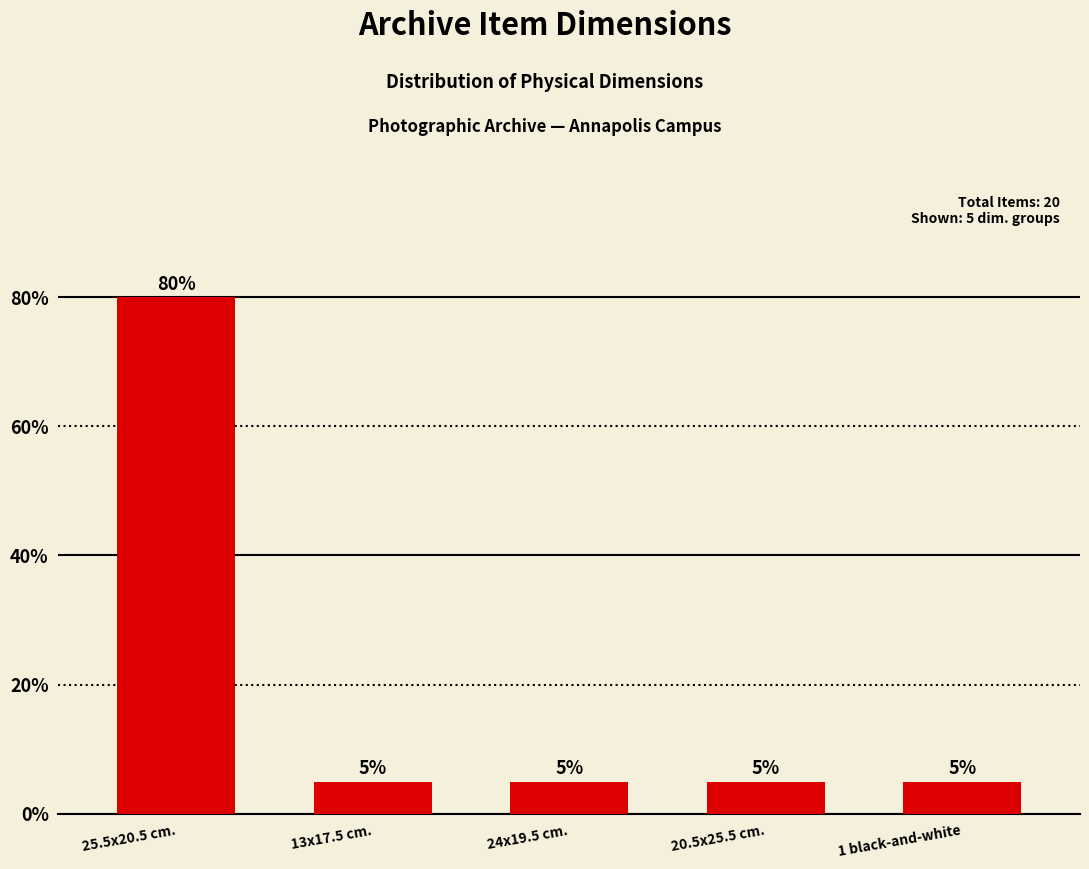

Does the chart contain stacked bars?

No